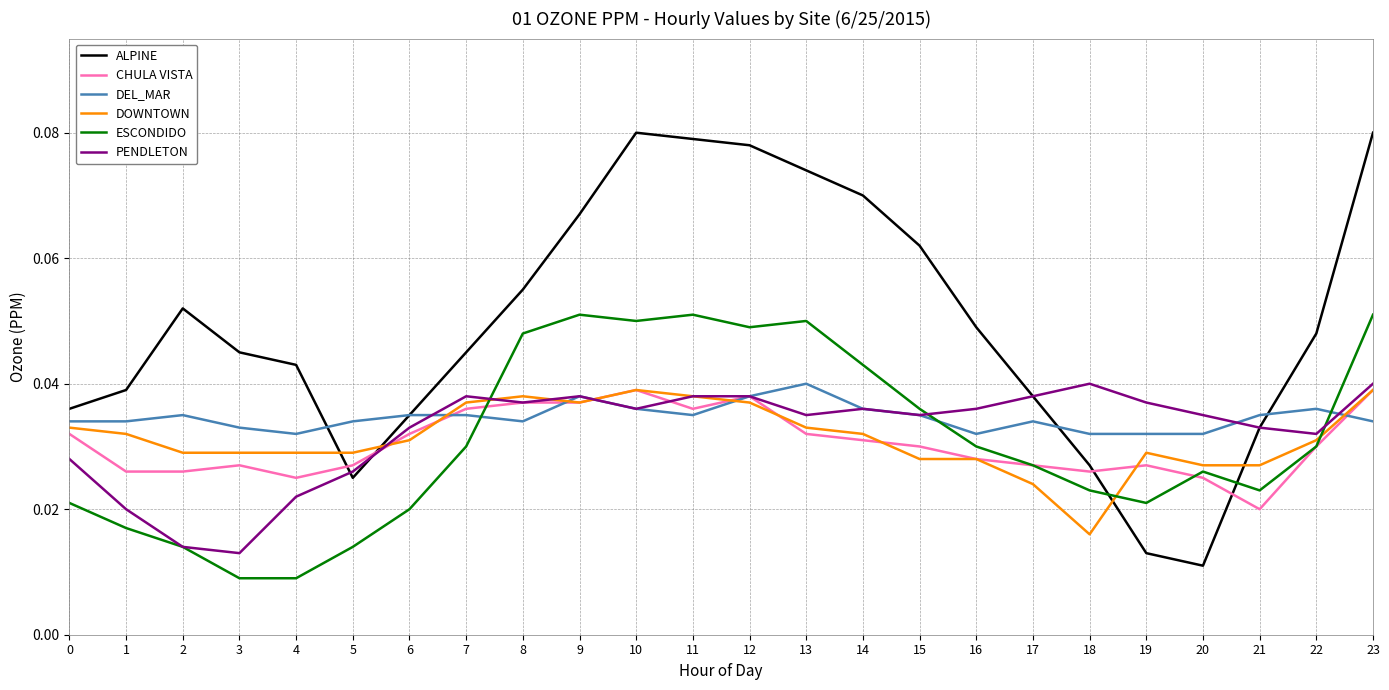

At which label is ALPINE closest to 0?

20